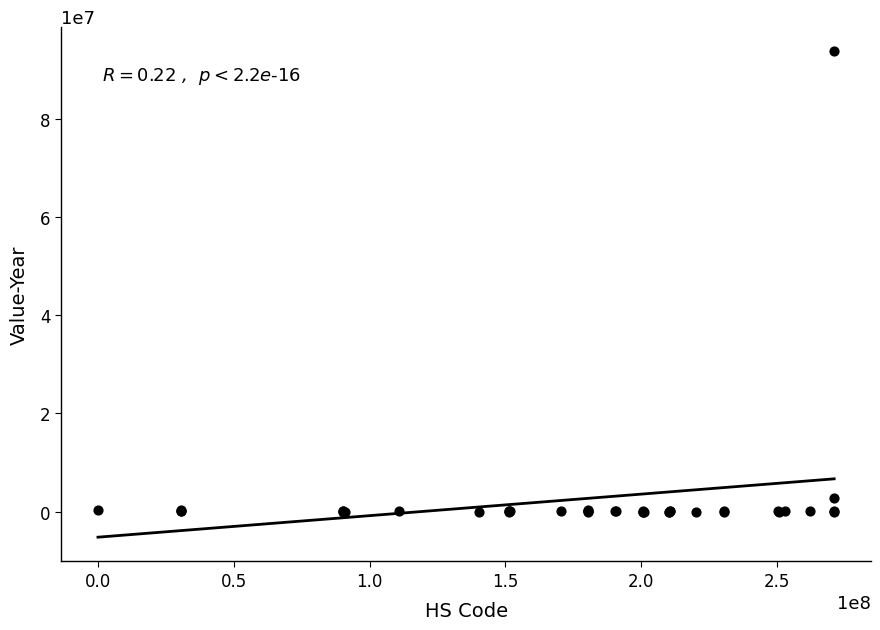

What Y value in the scatter plot is closest to 46915320?

2717906